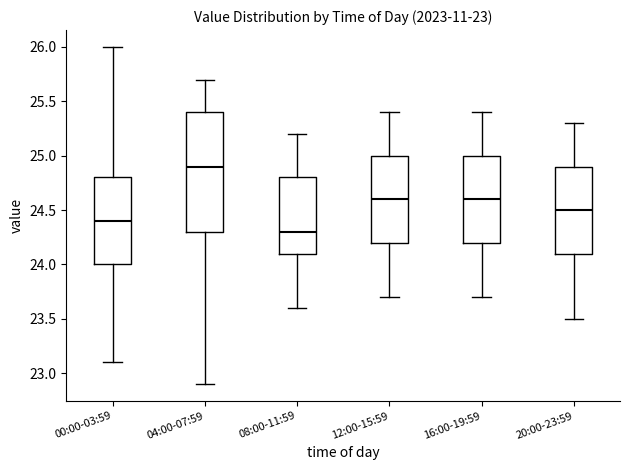

Which box's median line is the highest?

04:00-07:59